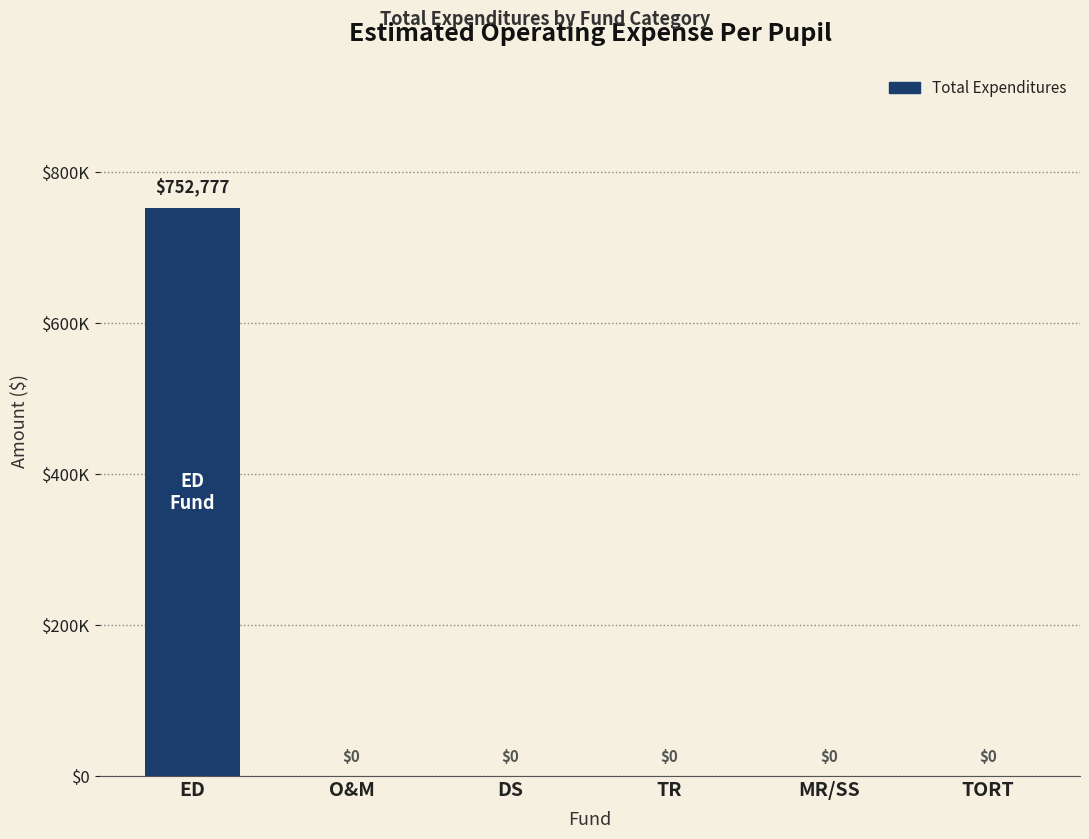

Which category has the highest value across all series?

ED